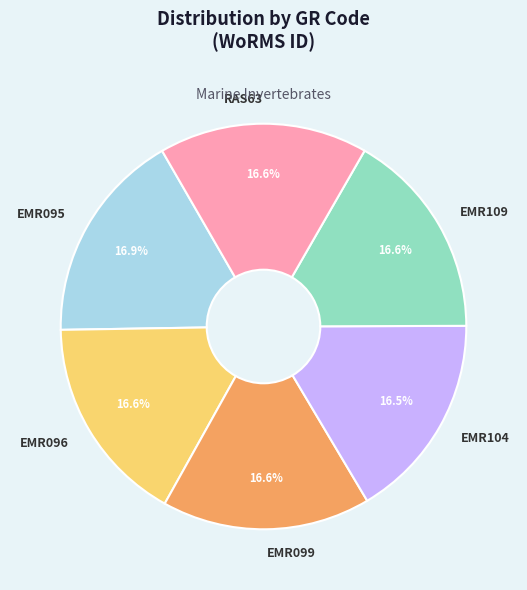

To the nearest percent, what portion does EMR095 represent?

17%